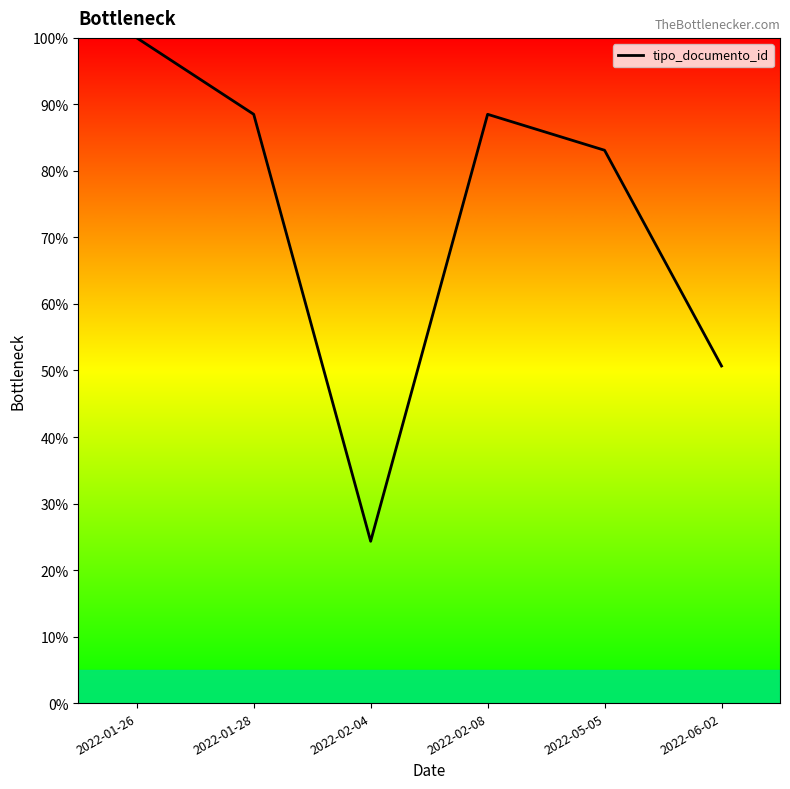

What is the change in value from 2022-02-04 to 2022-05-05?

+58.8